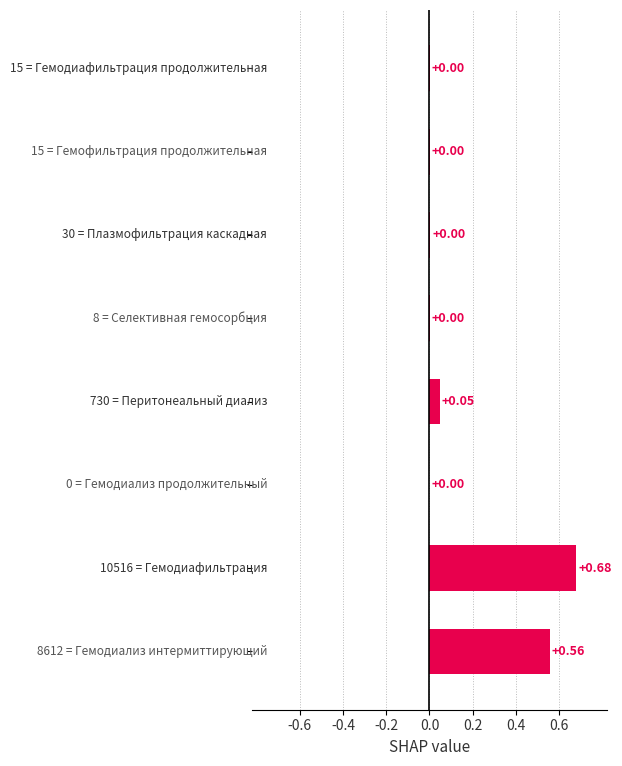

What is the sum of all values?

1.3